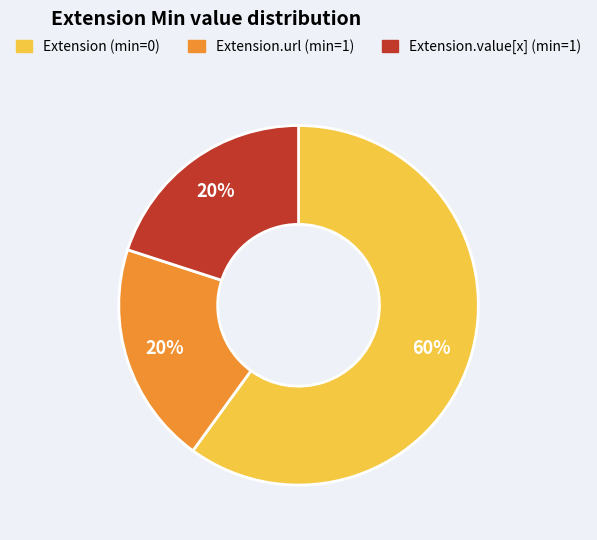

Count the number of slices in the pie.

3